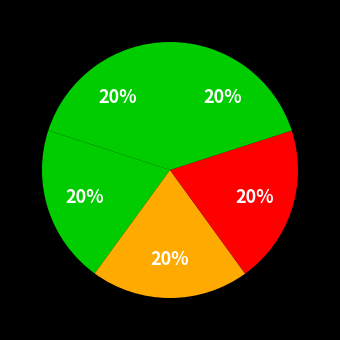

How many slices are in this pie chart?

5